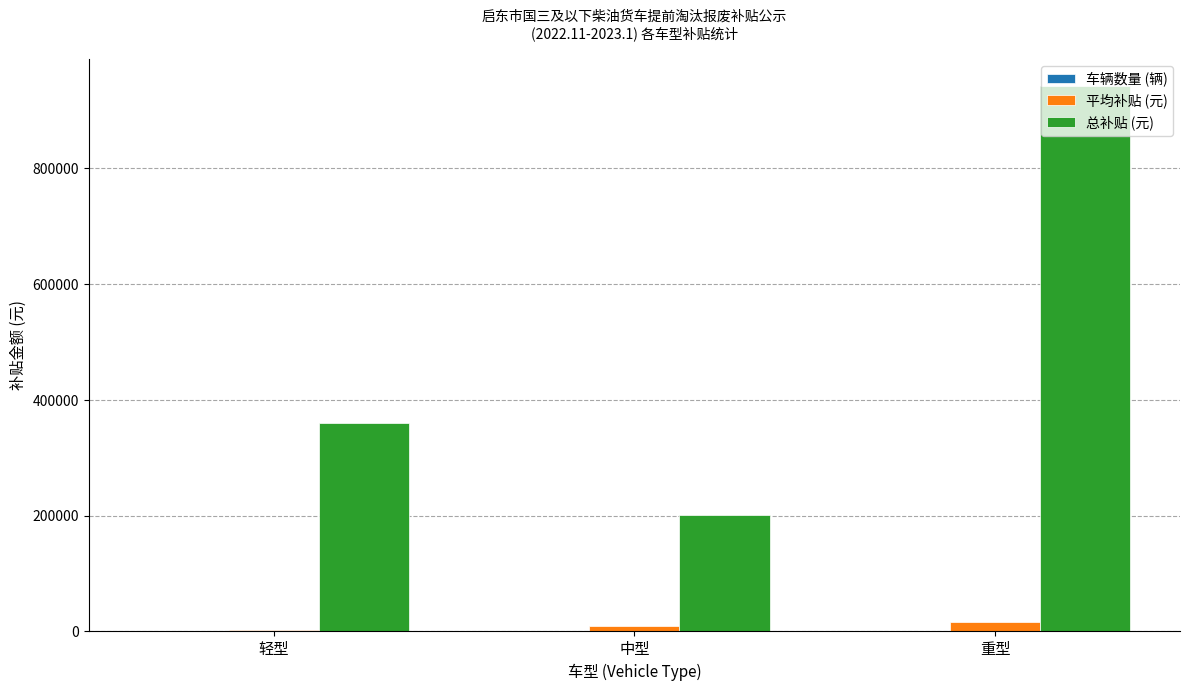

Which series has the widest spread of values?

总补贴 (元)